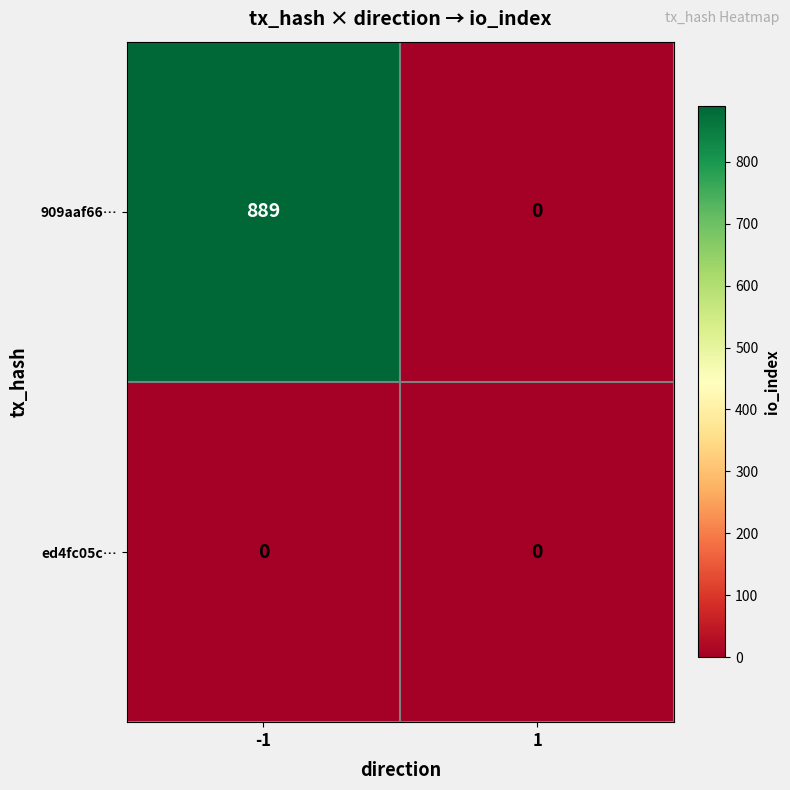

Reading left to right, transcribe all the data shown in this chart.

909aaf66…: 889	0
ed4fc05c…: 0	0